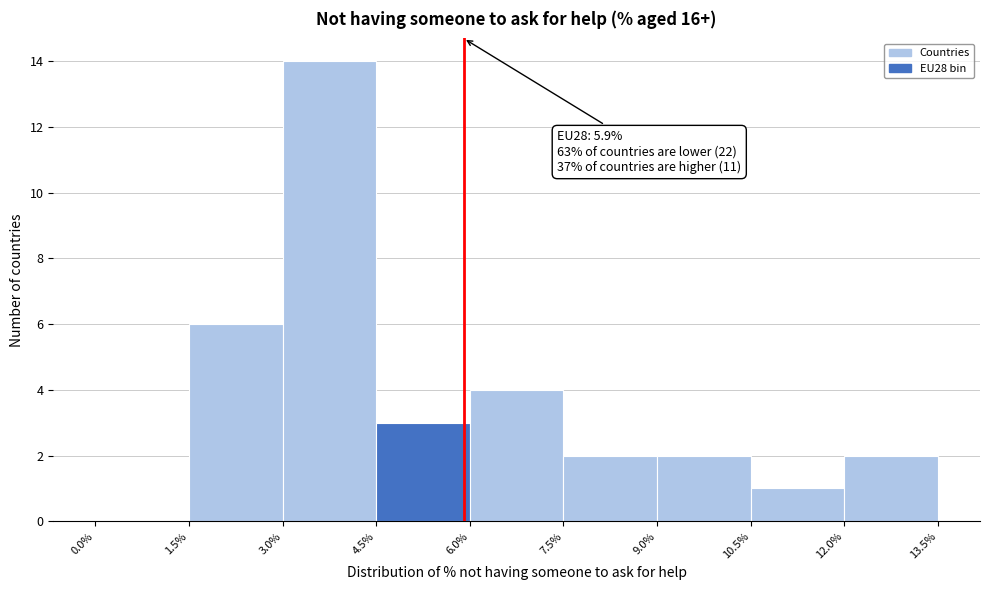

Which range on the x-axis has the tallest bar?

3.0% to 4.5%